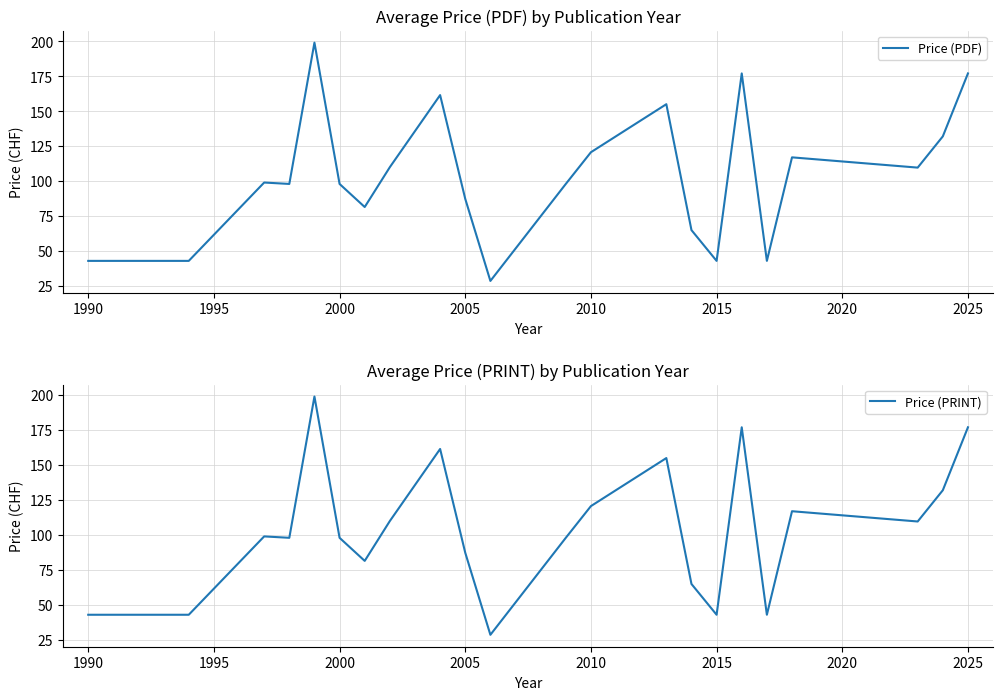

What is the minimum value for Price (PDF)?

28.7